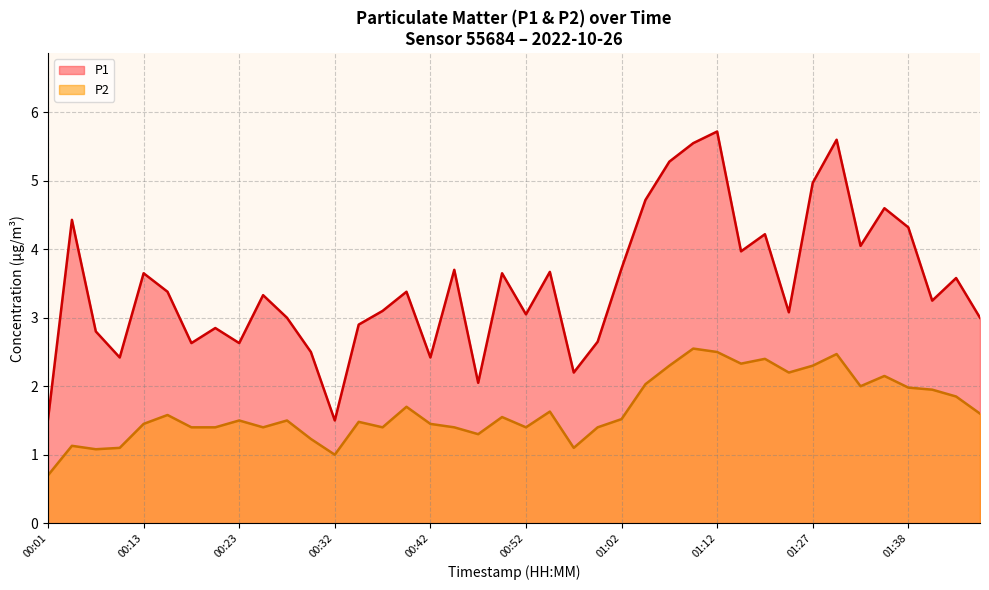

Where is the first local maximum for P2?

00:06